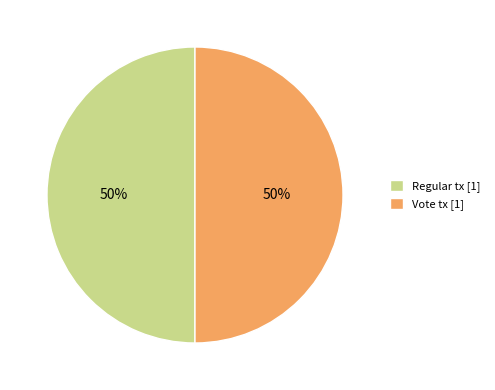

What percentage is the Vote tx [1] slice, to the nearest percent?

50%